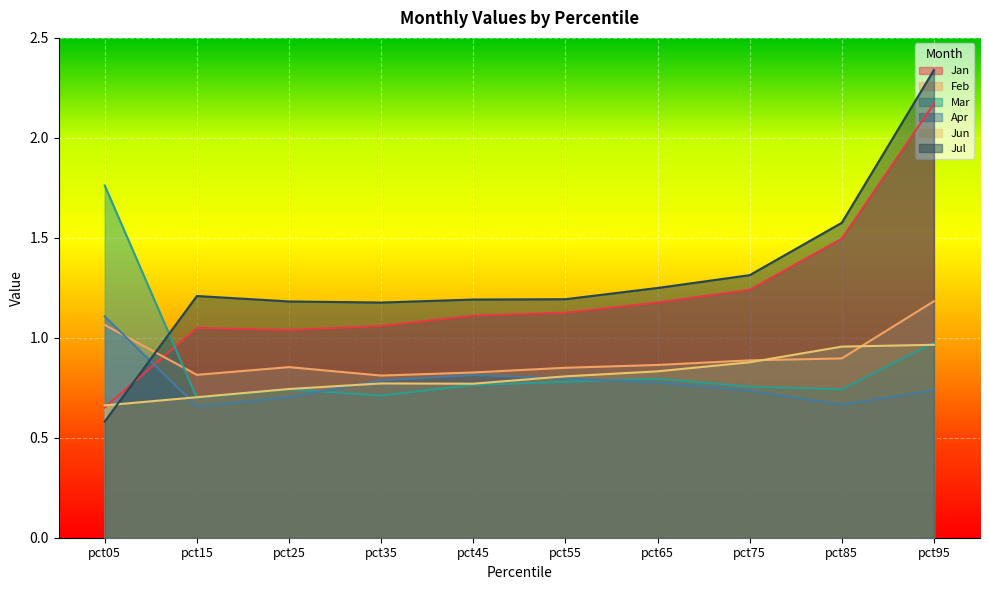

The value of Feb at pct35 is 0.8. True or false?

True